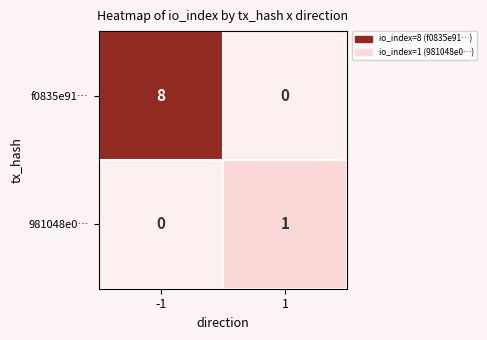

Rank the series by their average value, from highest to lowest.

f0835e91…, 981048e0…